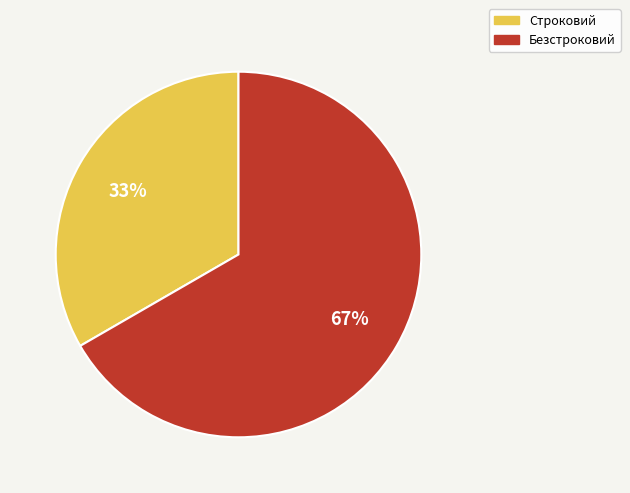

Which slice is the smallest?

Строковий